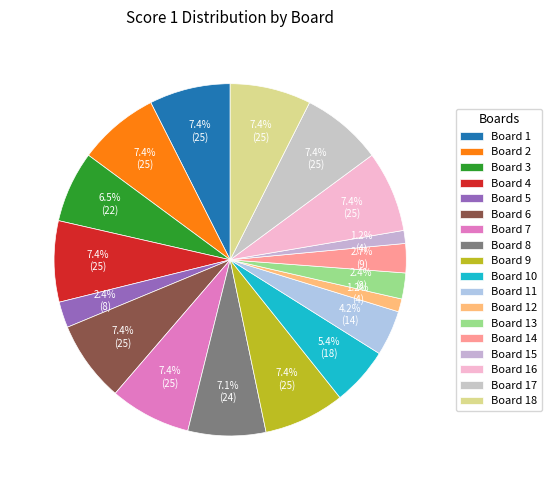

Count the number of slices in the pie.

18